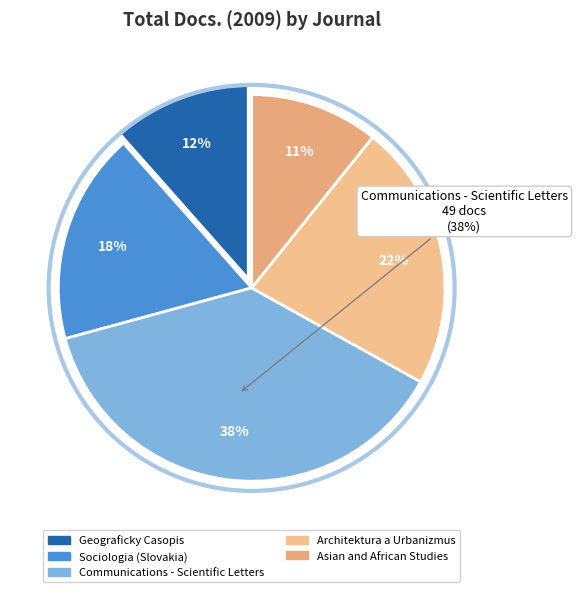

How much of the chart is everything except Sociologia (Slovakia)?

82.3%